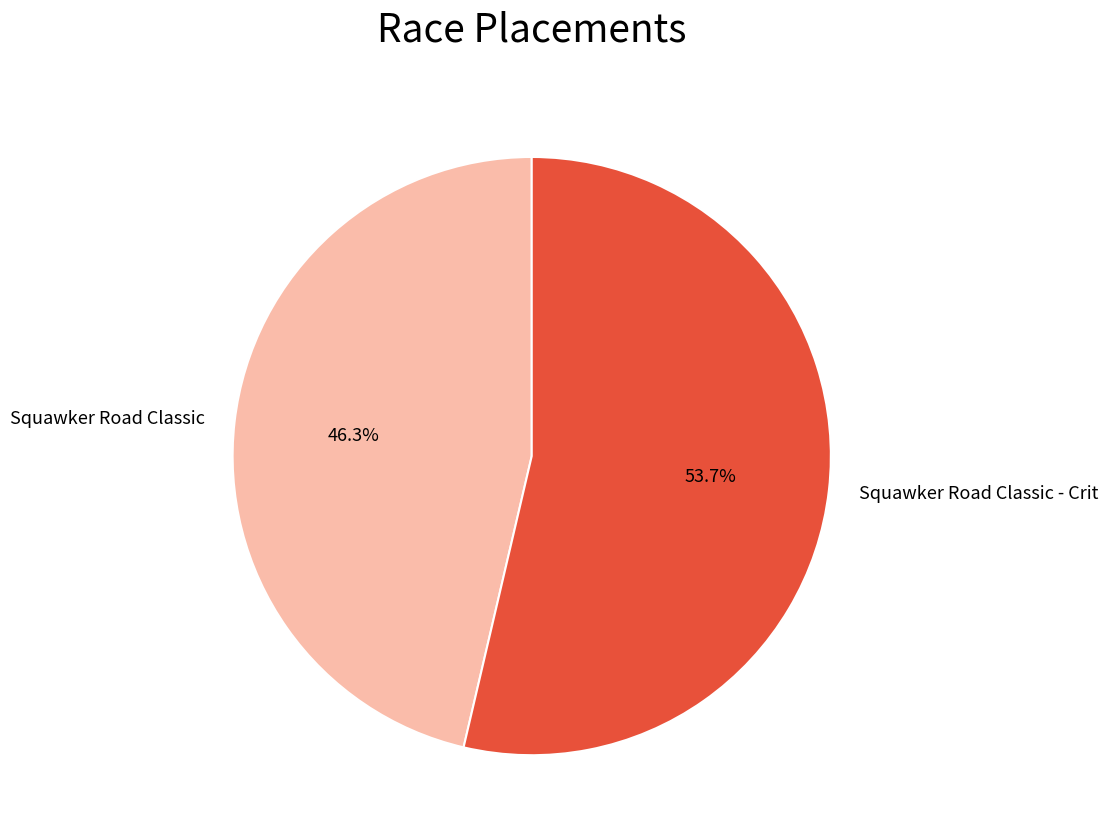

Does Squawker Road Classic account for over 50% of the chart?

No